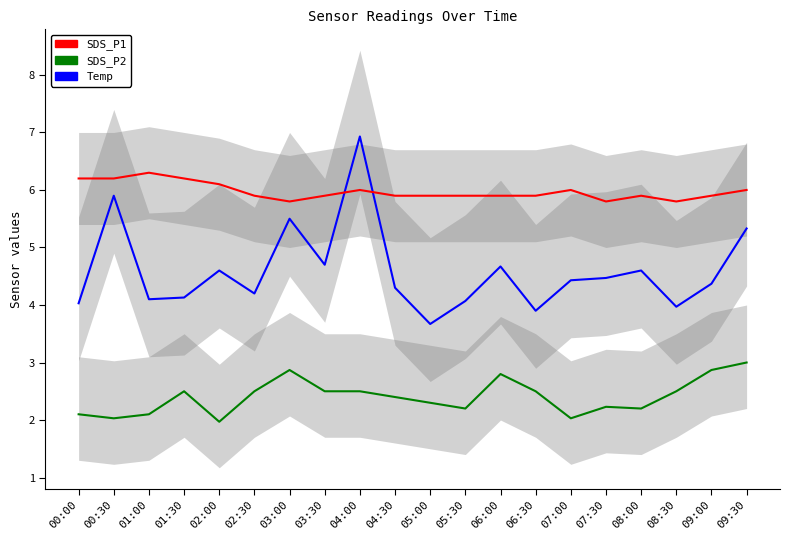

How many lines are shown in the chart?

3